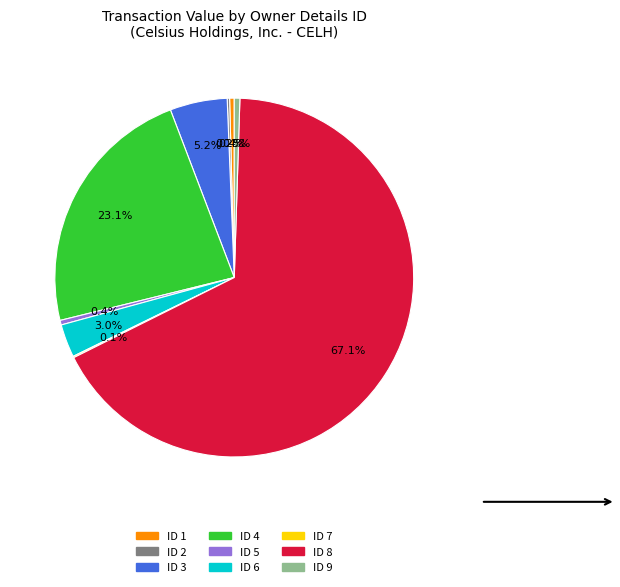

To the nearest percent, what is the average slice percentage?

11%